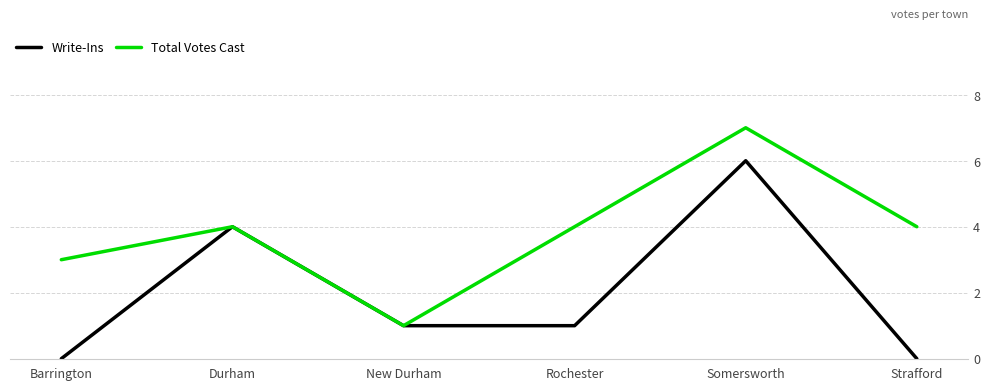

What position from the left is Rochester?

4